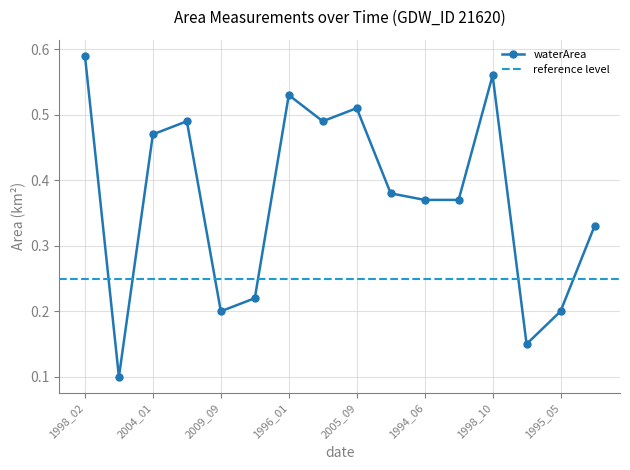

True or false: waterArea has more than 2 interior local peaks.

True